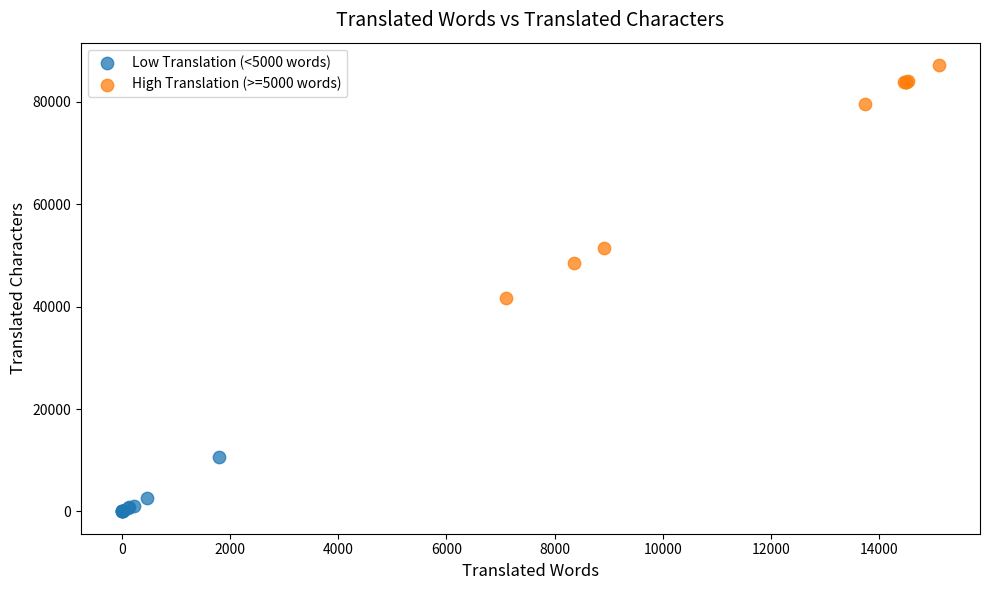

Which series contains the lowest Y value?

Low Translation (<5000 words)